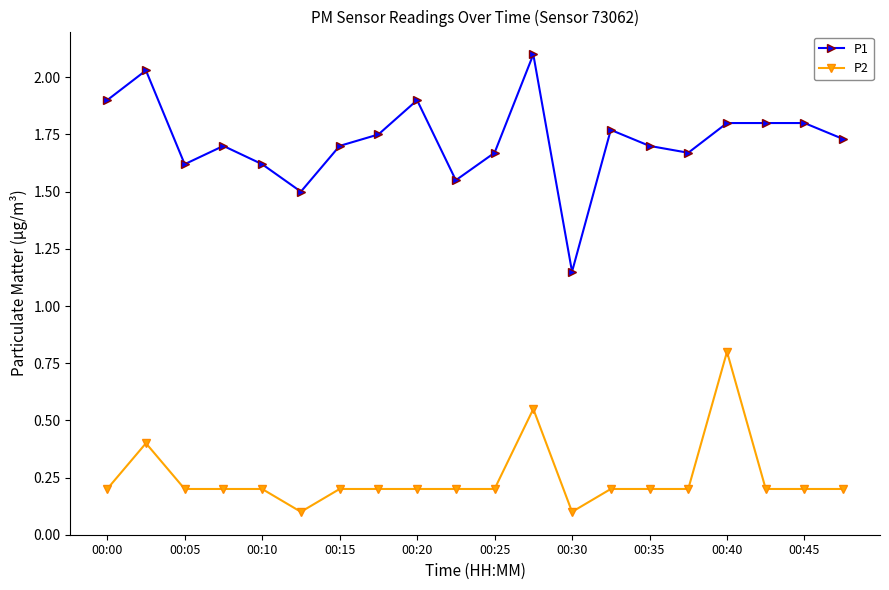

Count the P2 values in the range 0 to 1.

20